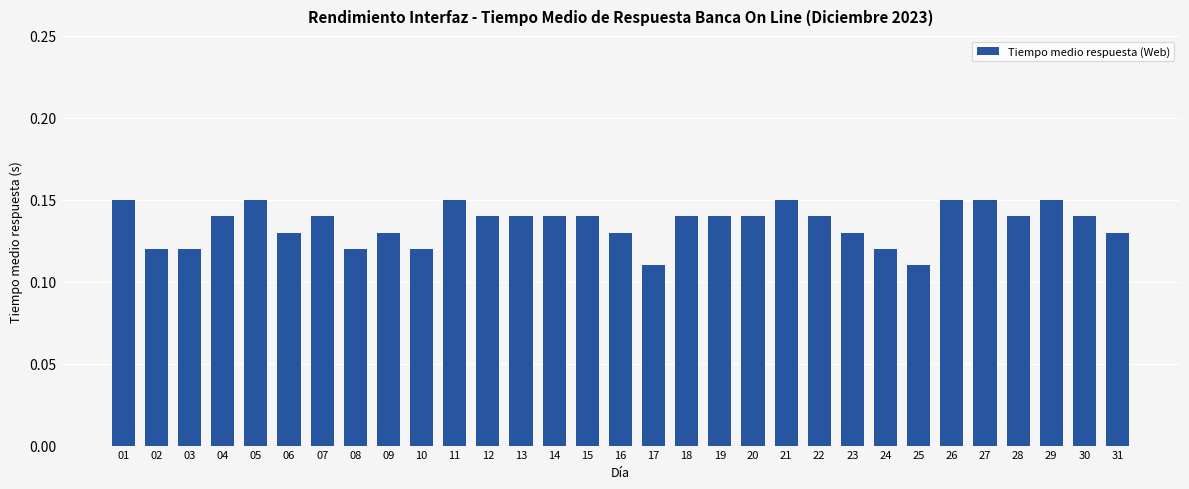

What is the sum of all values?

4.2